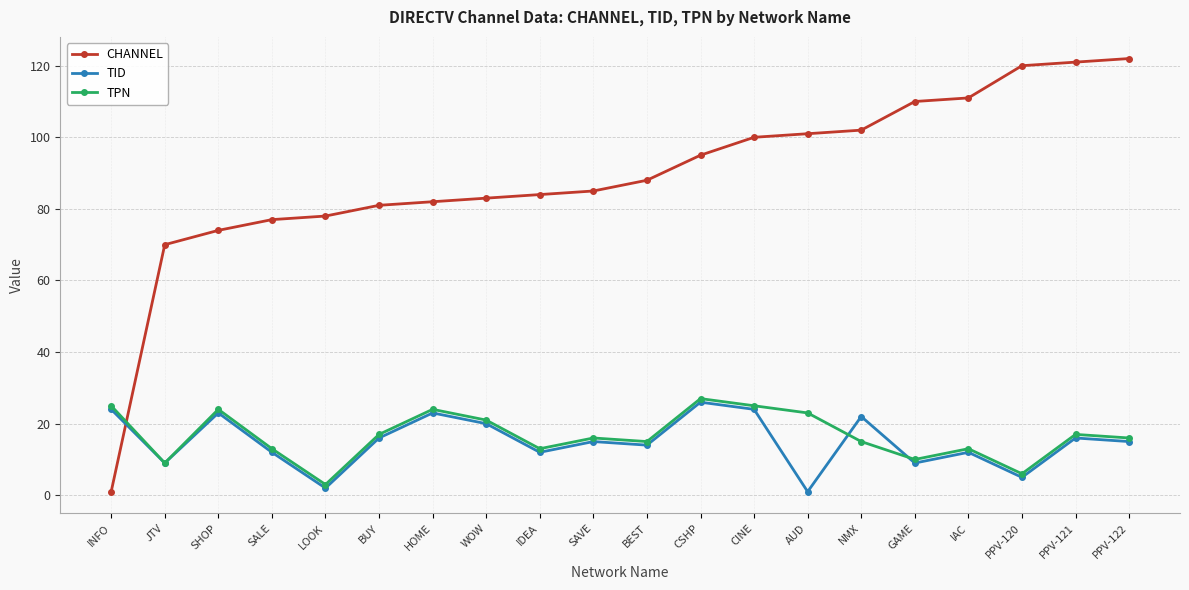

In TID, how many points are lower than both neighbors (excluding endpoints)?

7